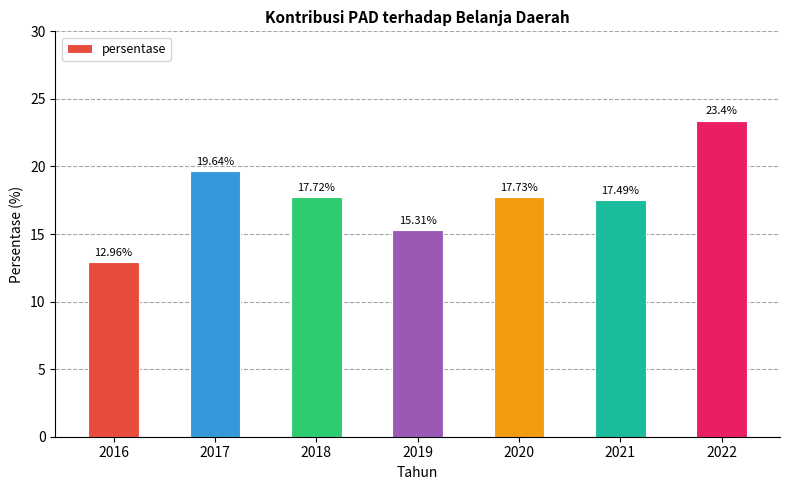

What is the ratio of the value at 2016 to the value at 2021?

0.7